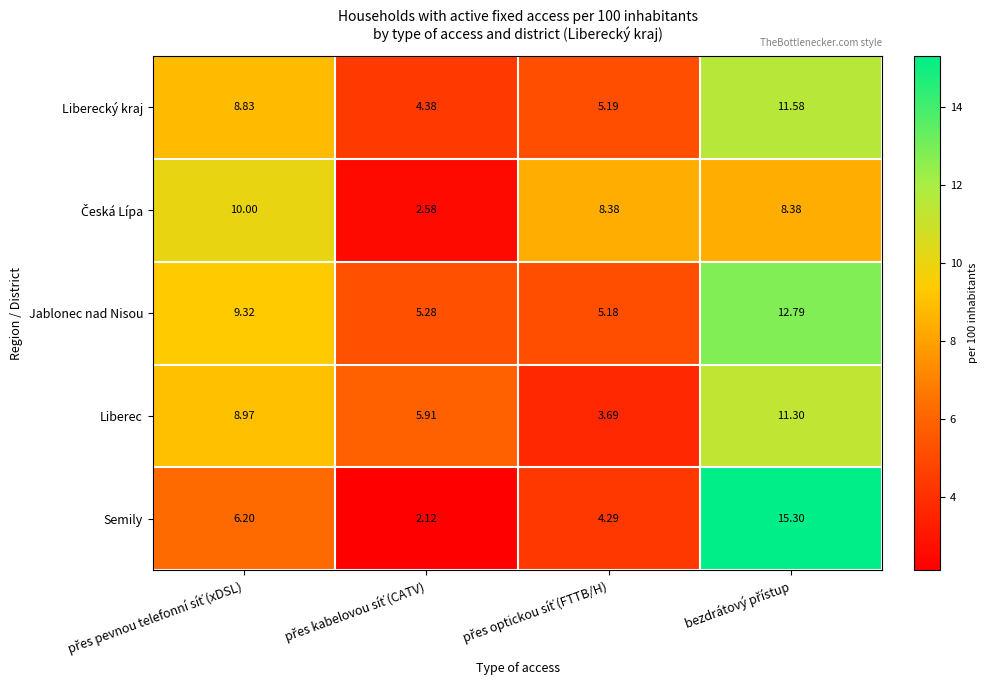

Which series has the widest spread of values?

Semily